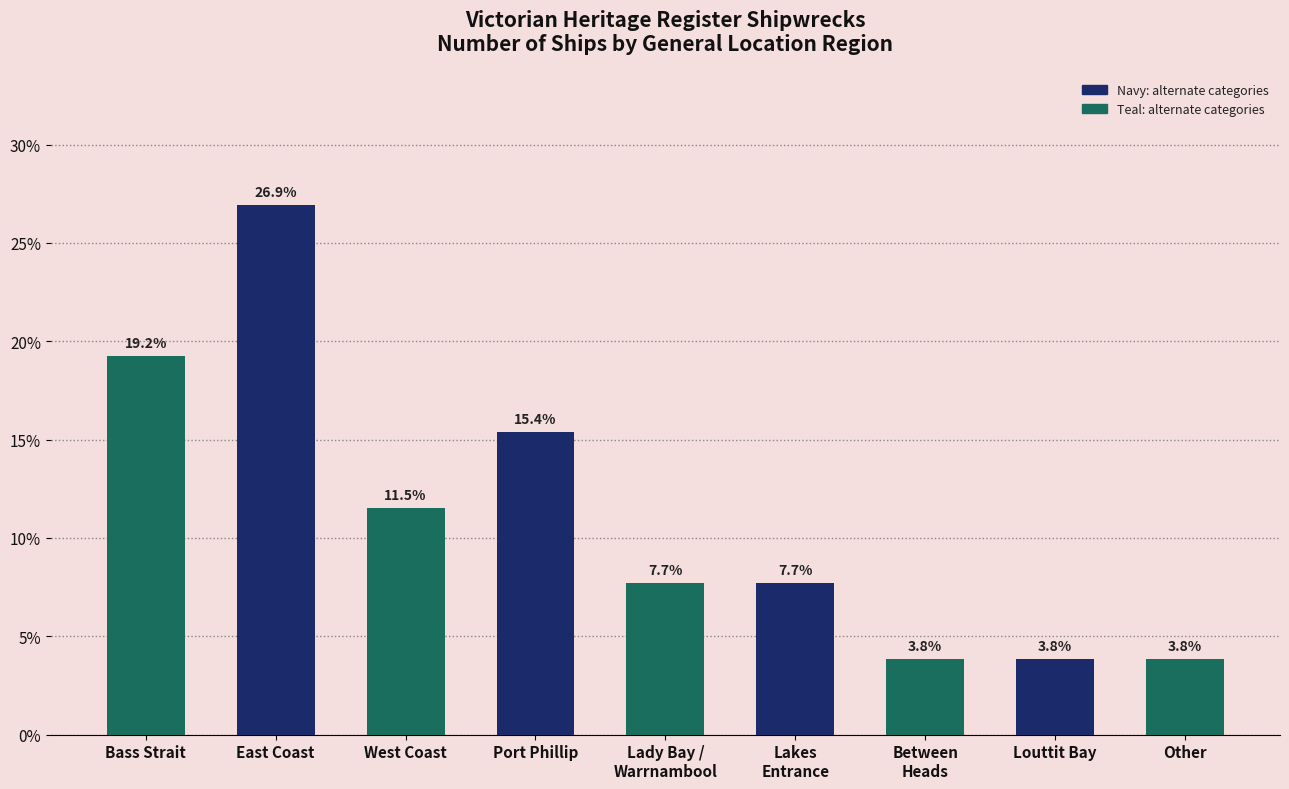

Reading left to right, transcribe all the data shown in this chart.

Bass Strait=19.2	East Coast=26.9	West Coast=11.5	Port Phillip=15.4	Lady Bay /
Warrnambool=7.7	Lakes
Entrance=7.7	Between
Heads=3.8	Louttit Bay=3.8	Other=3.8